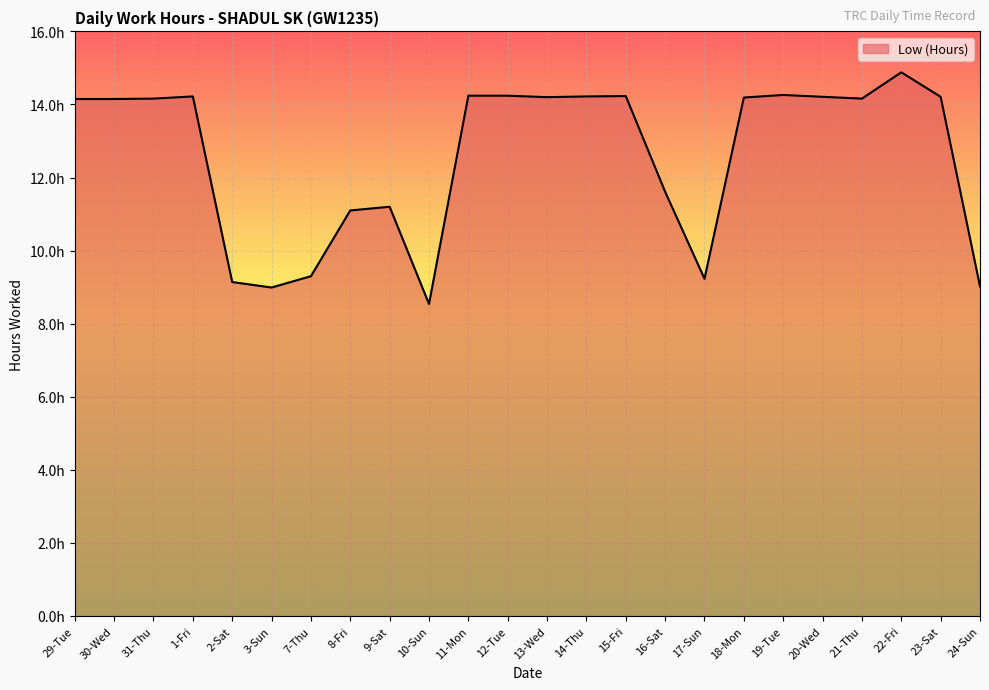

What position from the right is 17-Sun?

8